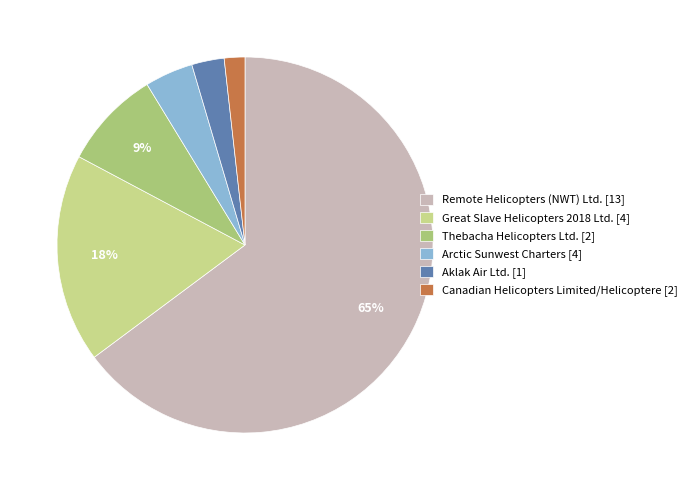

Rank the categories by value from lowest to highest.

Canadian Helicopters Limited/Helicoptere [2], Aklak Air Ltd. [1], Arctic Sunwest Charters [4], Thebacha Helicopters Ltd. [2], Great Slave Helicopters 2018 Ltd. [4], Remote Helicopters (NWT) Ltd. [13]